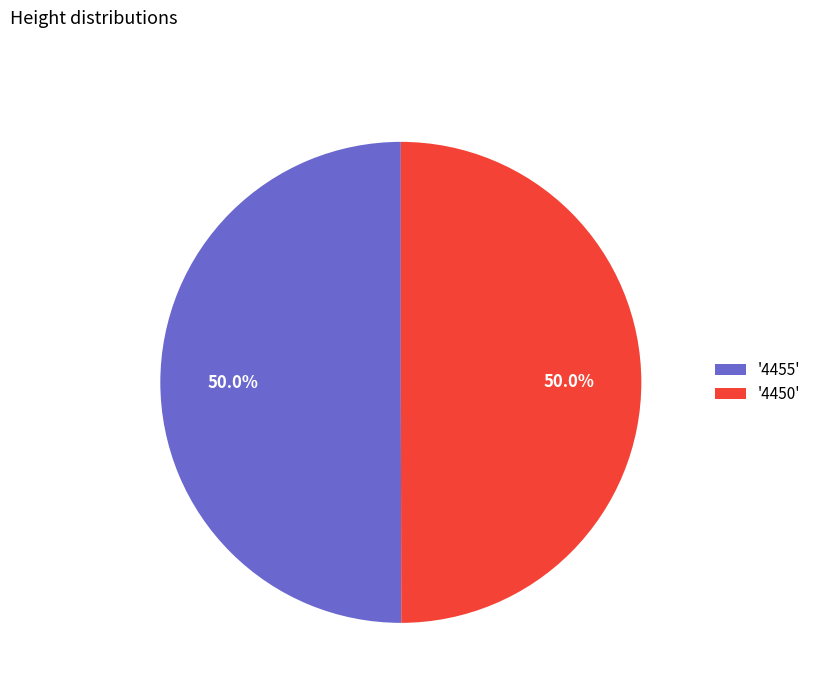

What is the ratio of the value at '4455' to the value at '4450'?

1.0